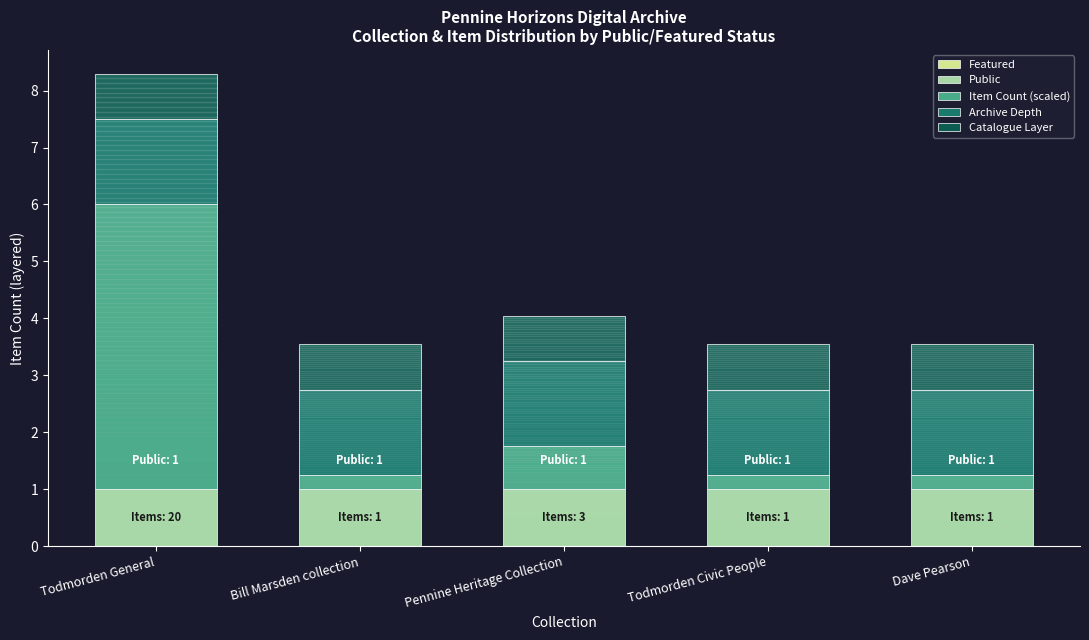

Are the bars grouped side by side (vs. stacked)?

No